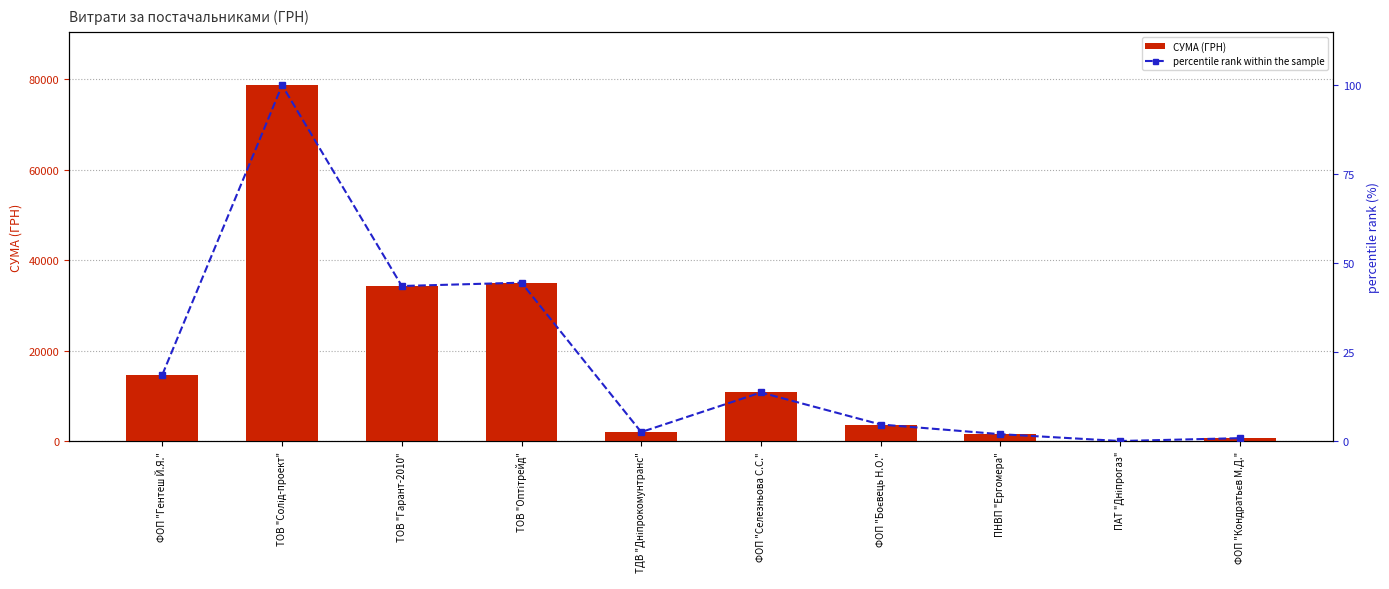

What is the approximate value of СУМА (ГРН) at ФОП "Селезньова С.С."?

10800.0